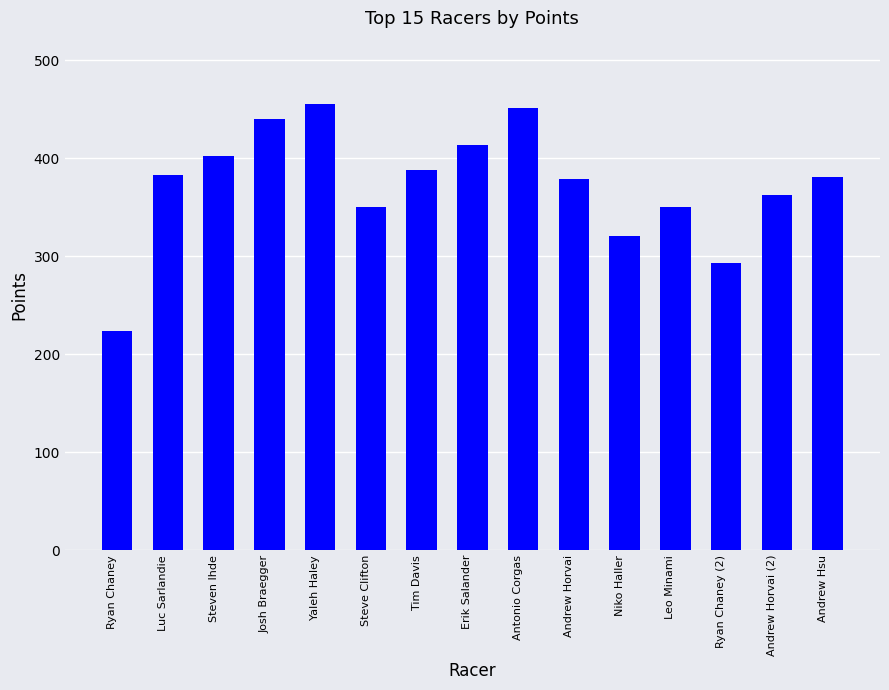

What is the difference between the maximum and minimum values?

231.7